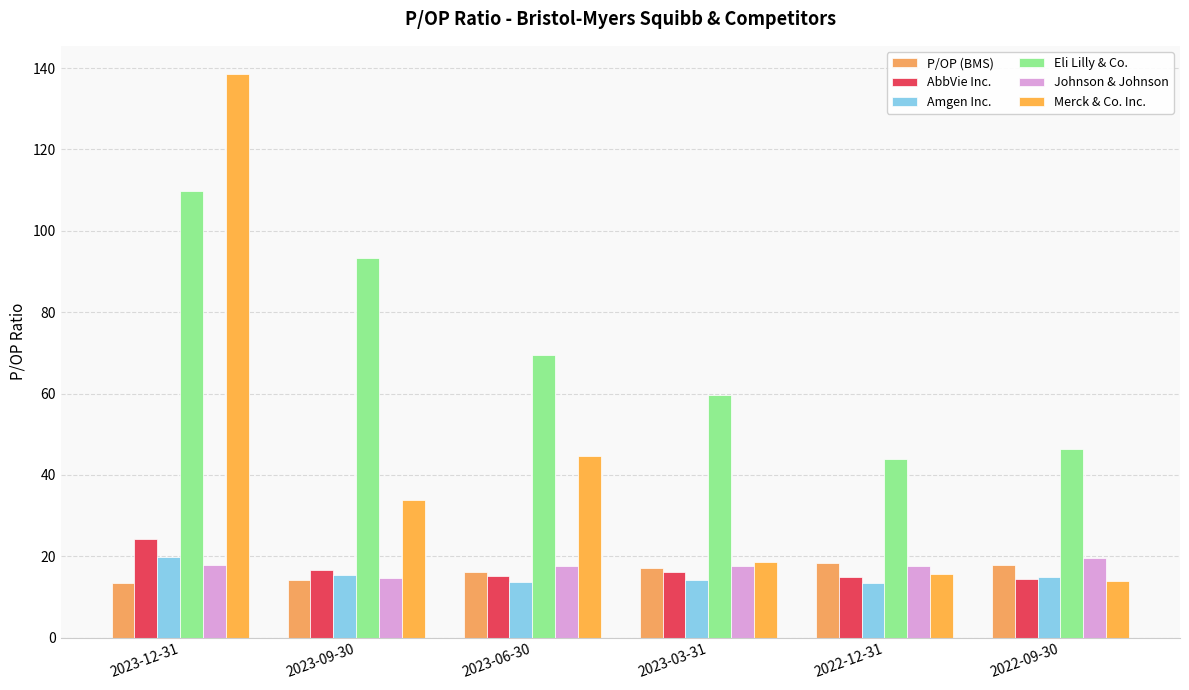

The Merck & Co. Inc. series shows 22.2 at 2022-09-30. True or false?

False